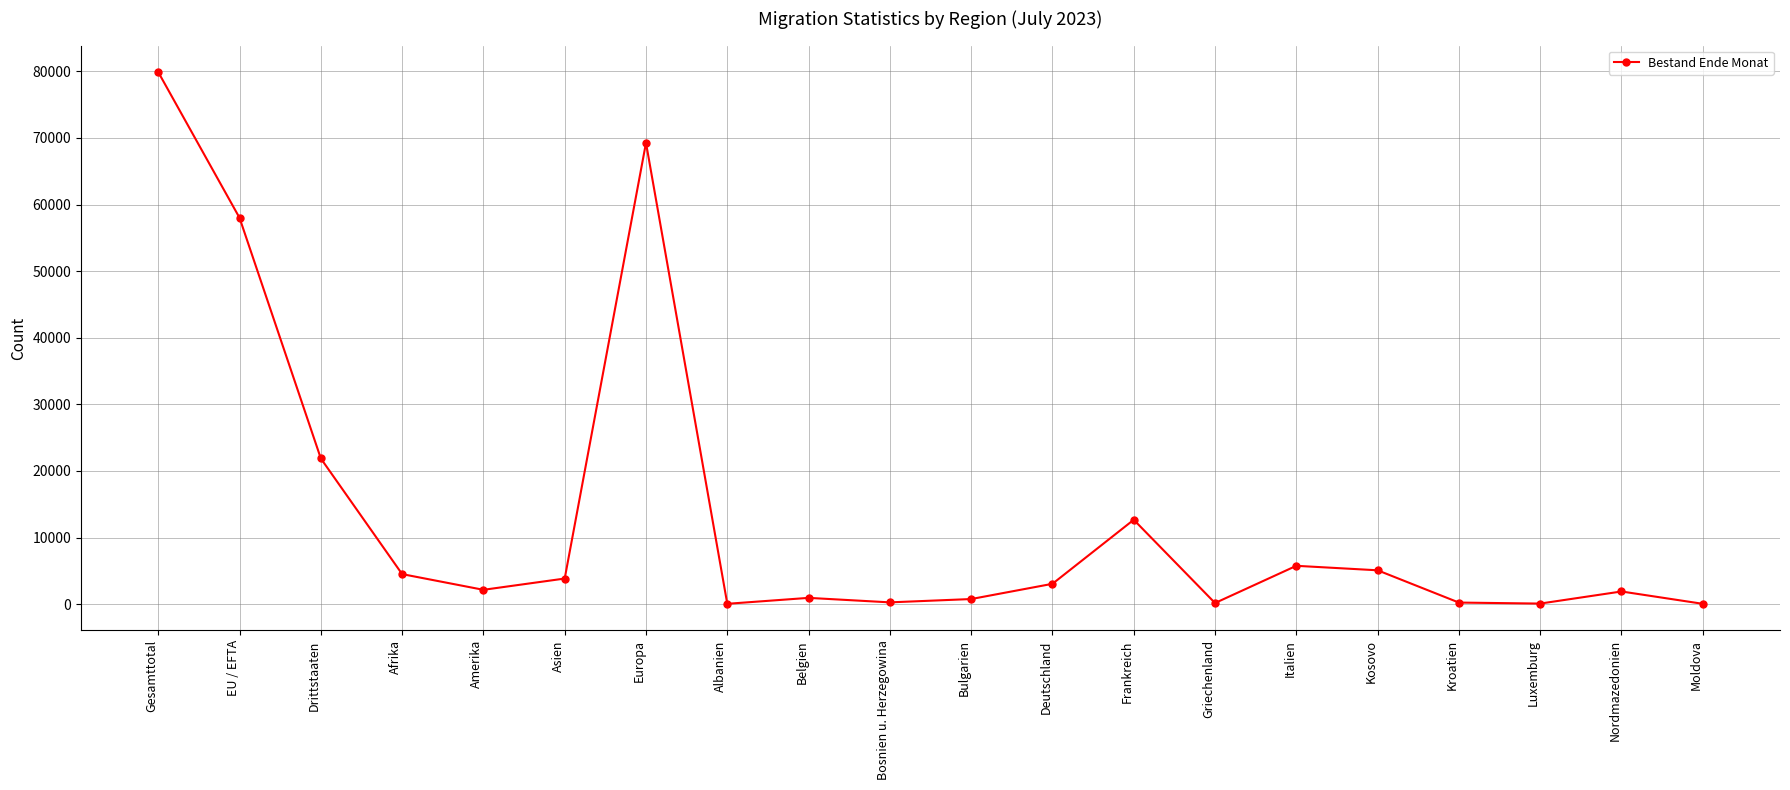

How many data points does each series have?

20